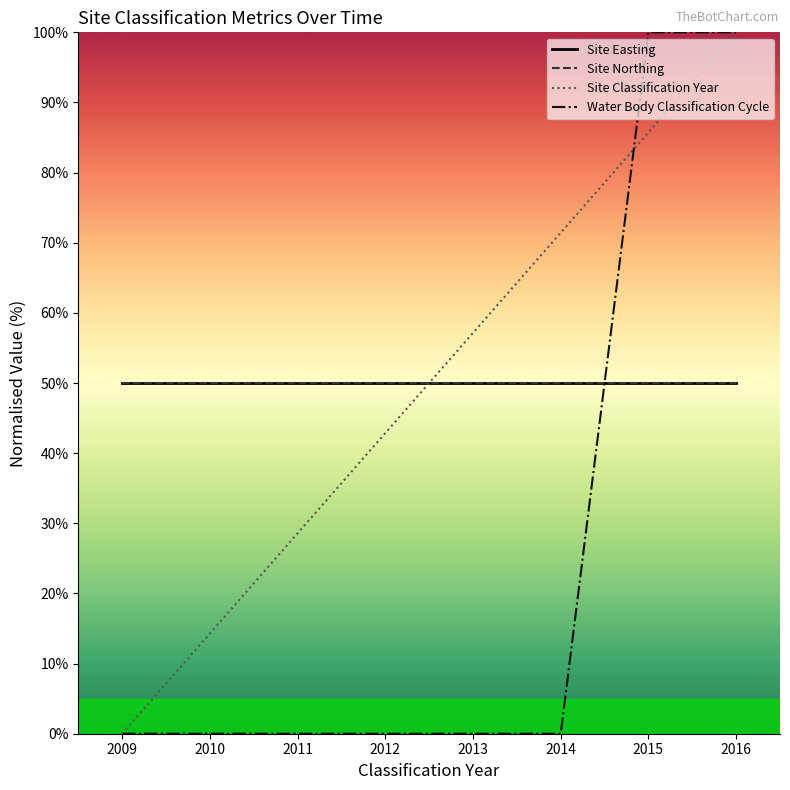

Is this an area chart (filled region under the line)?

No